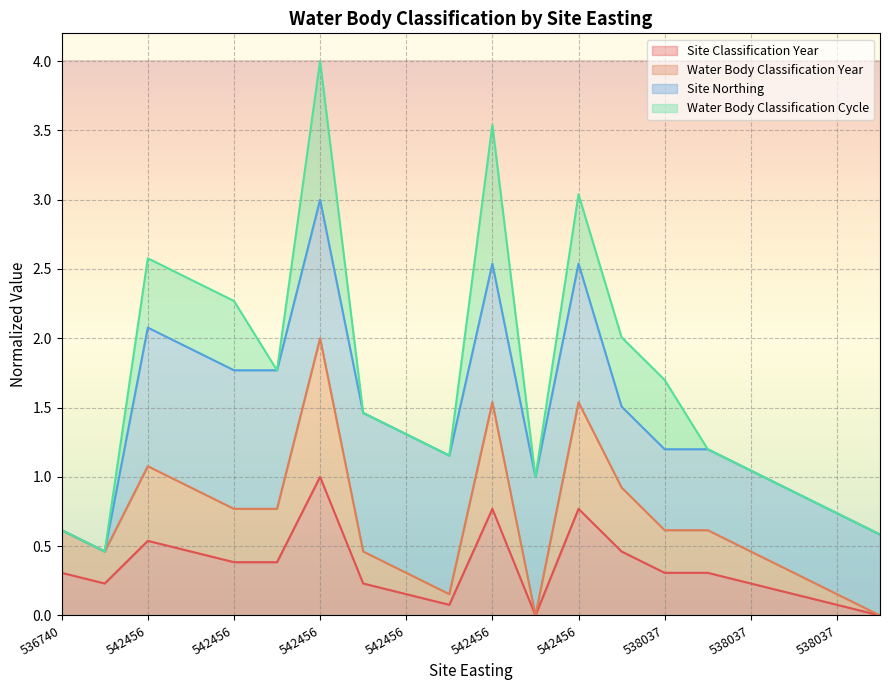

Does the chart display data point markers on the line(s)?

No